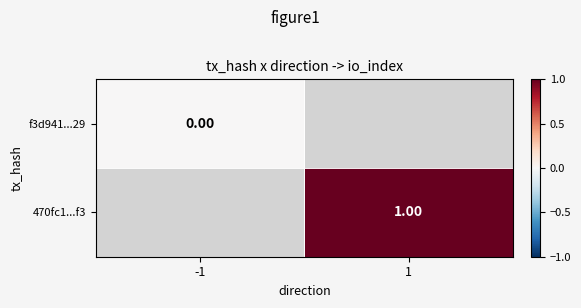

List the series in order of their overall mean, lowest first.

f3d941...29, 470fc1...f3